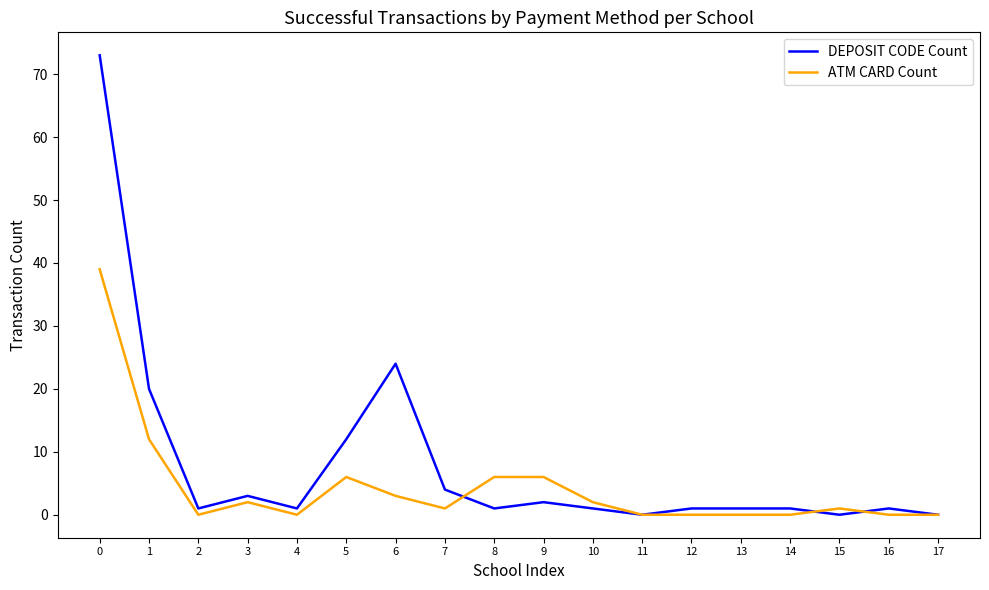

Is the value of DEPOSIT CODE Count at 3 greater than the value of ATM CARD Count at 17?

Yes